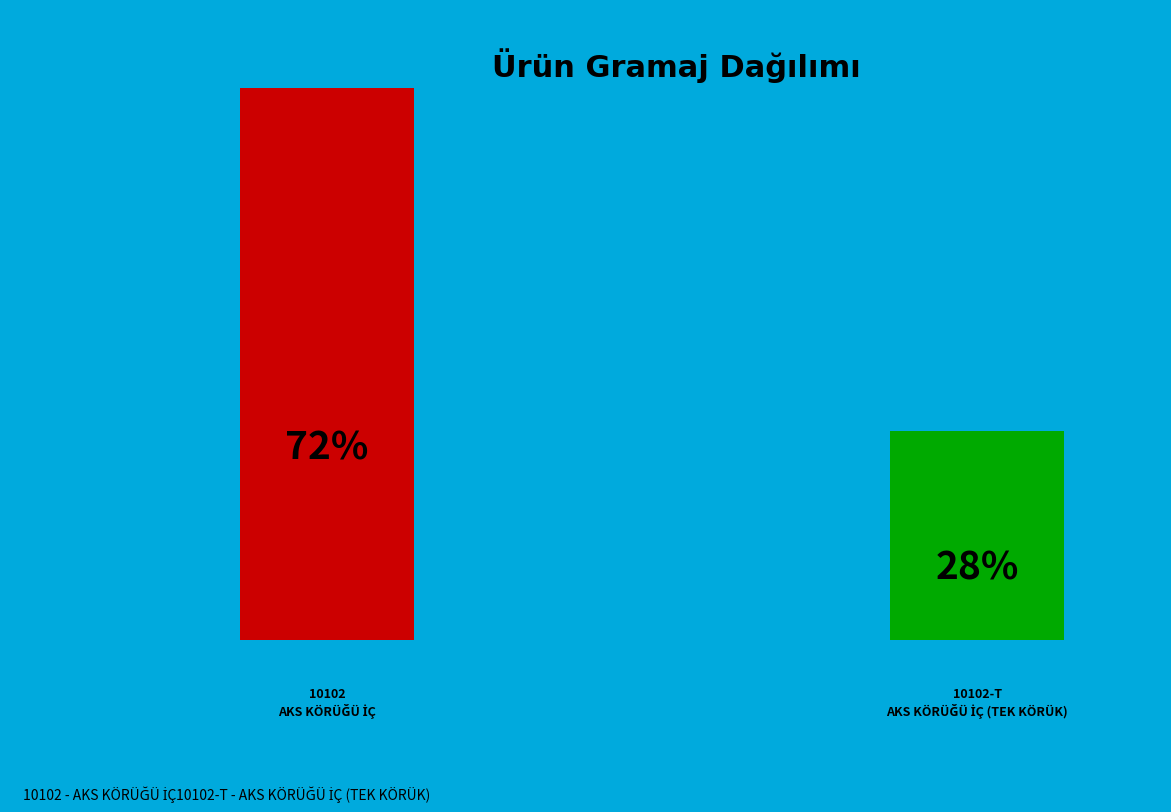

How many segments does this pie chart have?

2